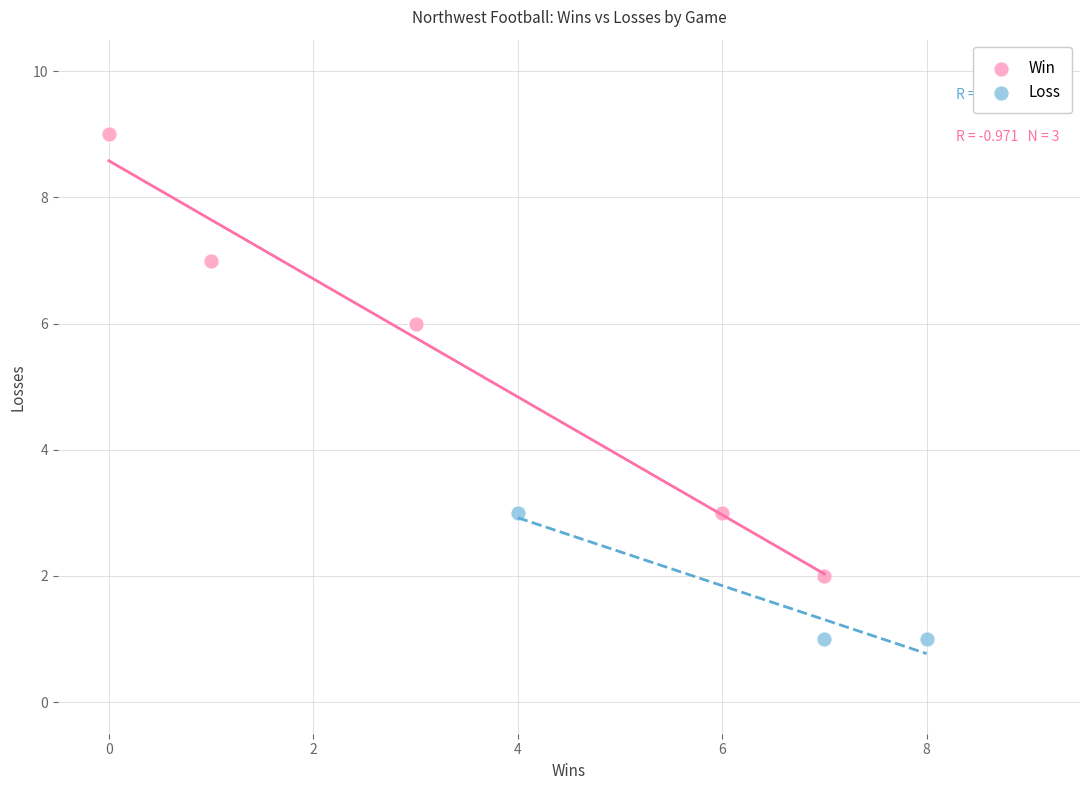

Which series has the largest Y range (max minus min)?

Win